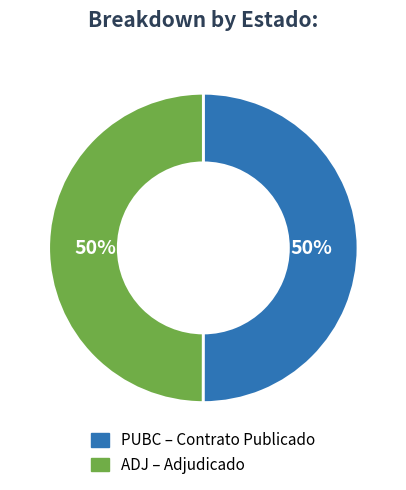

Is the sum of ADJ and PUBC greater than half?

Yes